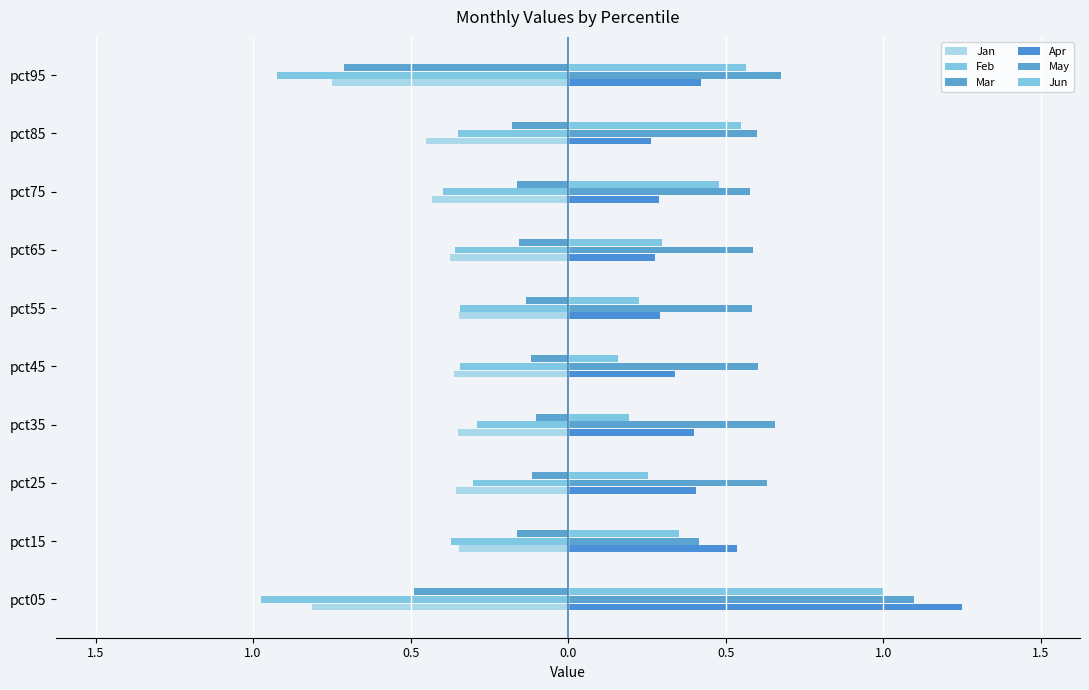

Which series has the widest spread of values?

Apr